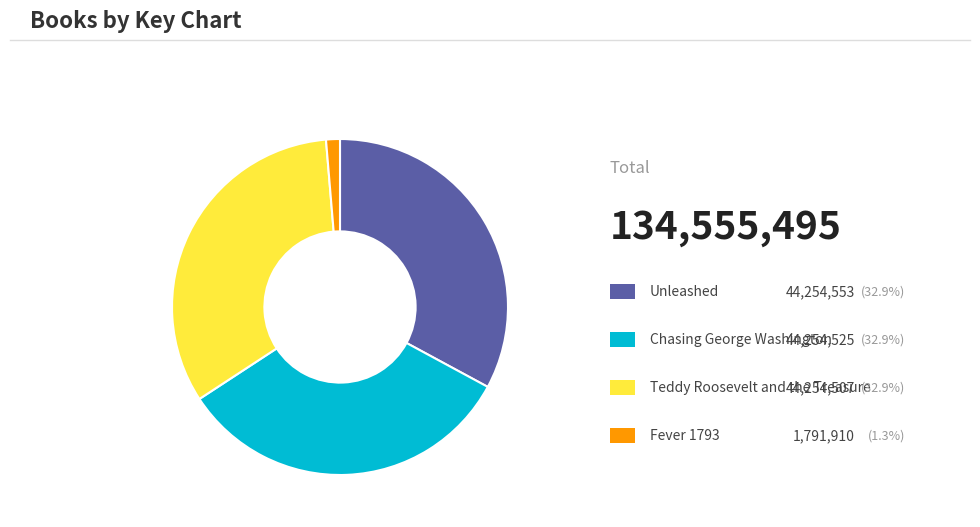

Count the number of slices in the pie.

4